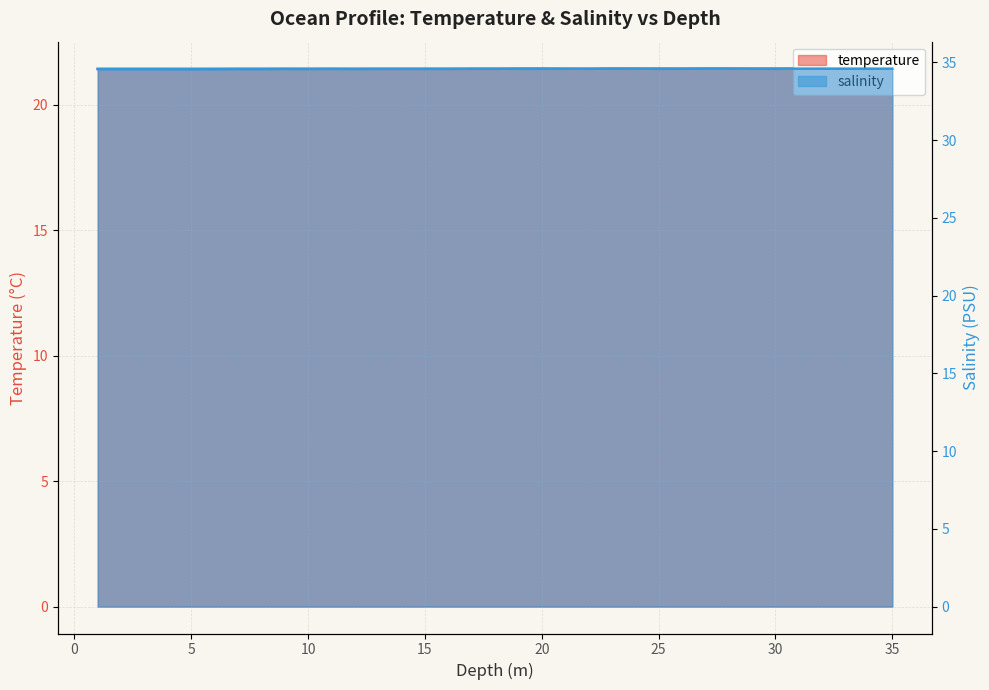

What is the sum of all salinity values?

1210.2